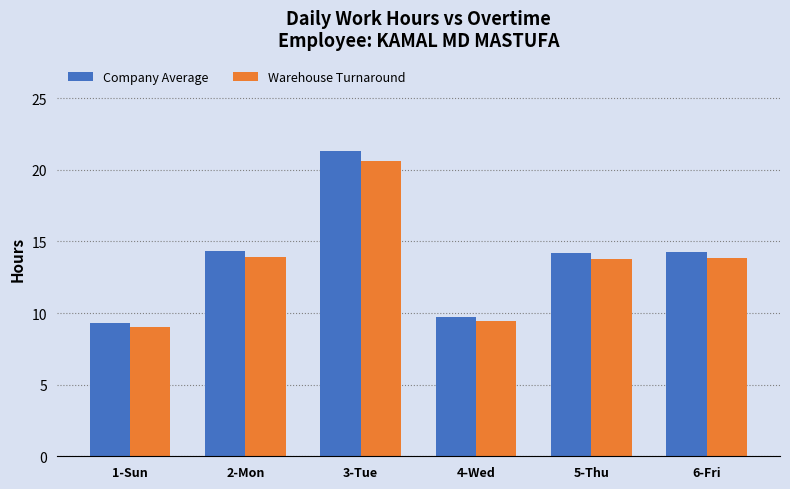

How many bars are there in each group?

2